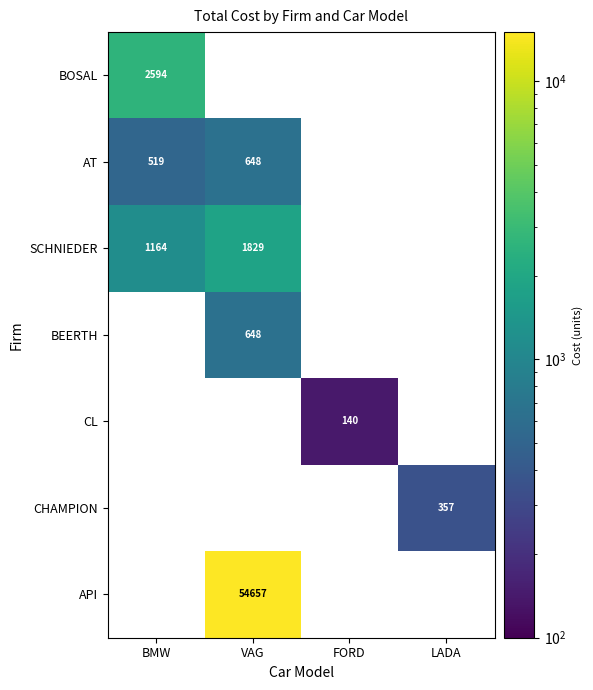

At how many categories does at least one series exceed 54234?

1